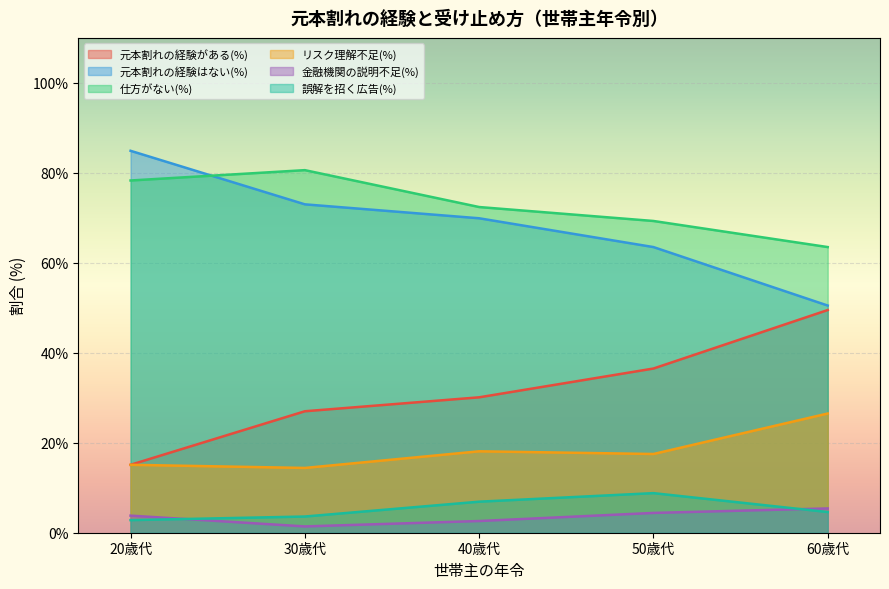

Which series has the largest total across all categories?

仕方がない(%)